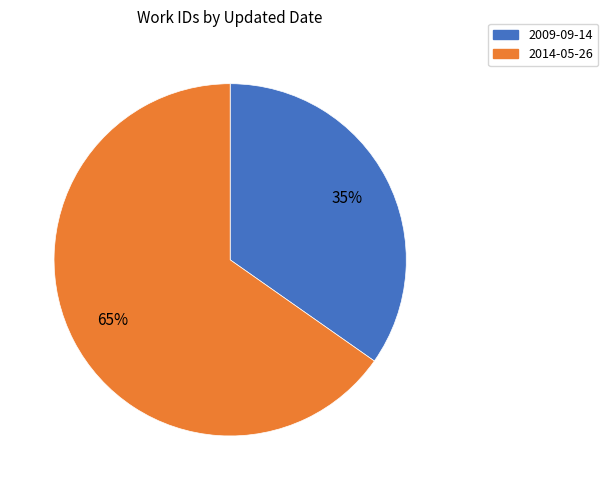

Between 2014-05-26 and 2009-09-14, which is larger?

2014-05-26